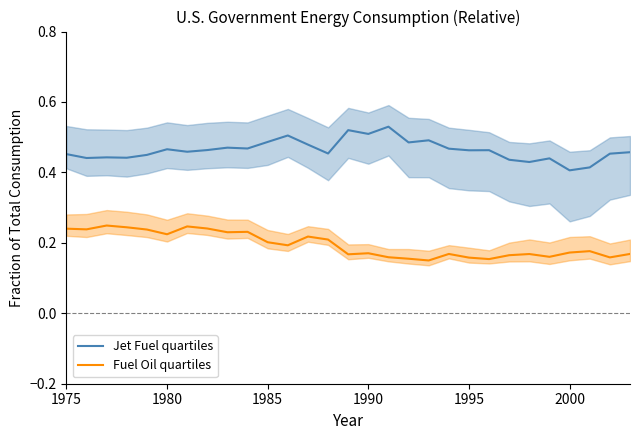

True or false: Fuel Oil quartiles and Jet Fuel quartiles intersect in this chart.

False